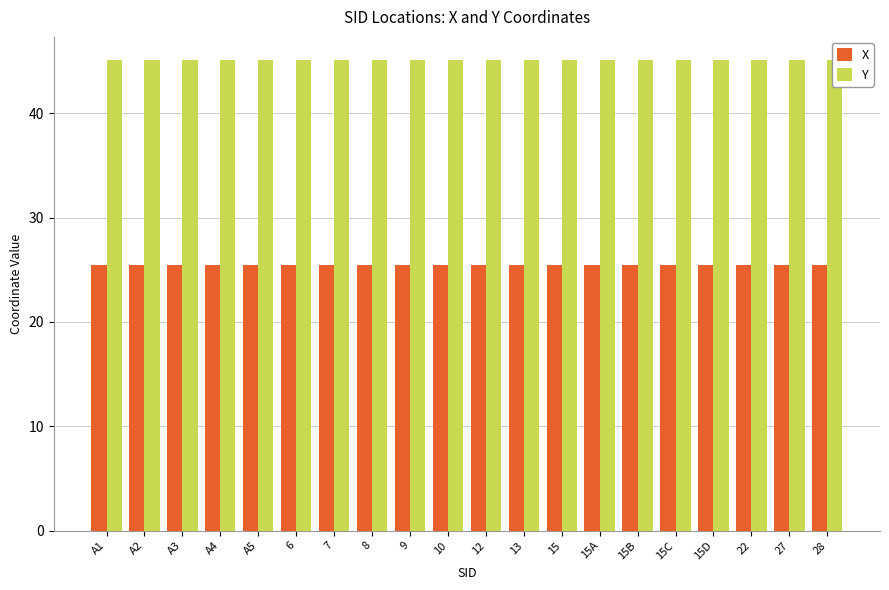

What is the lowest value of the Y series?

45.1